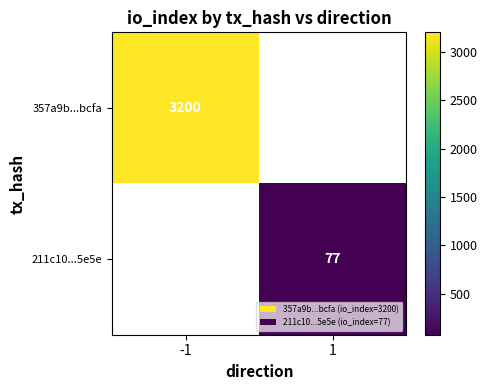

At how many categories does at least one series exceed 1787?

1